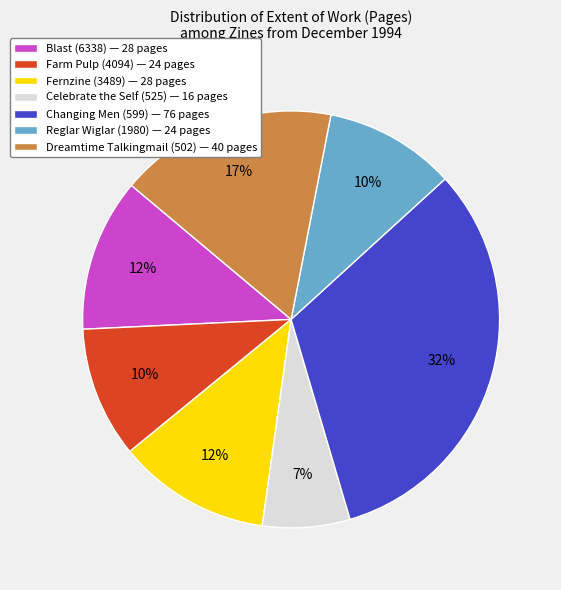

Which has a higher value, Changing Men (599) or Dreamtime Talkingmail (502)?

Changing Men (599)